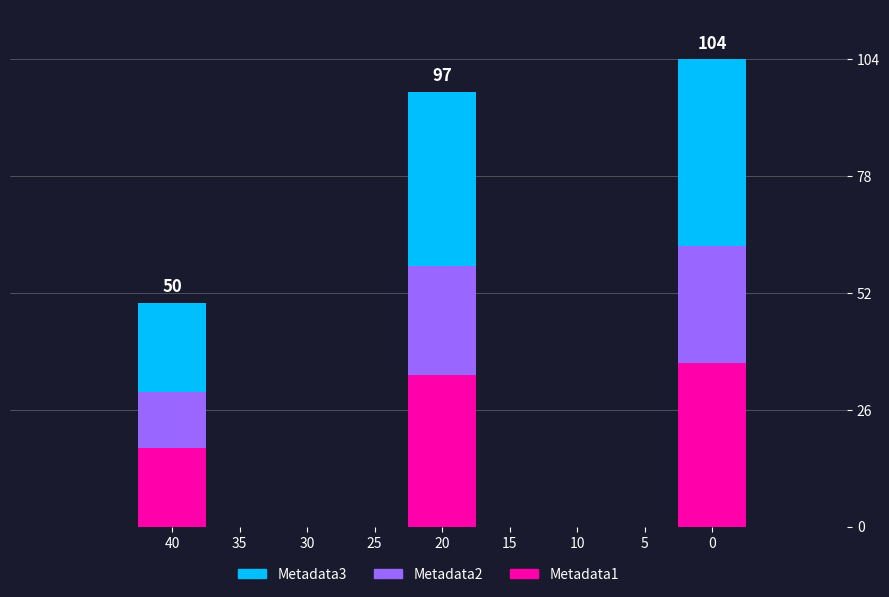

What is the difference between the maximum and minimum values in the Metadata1 series?

19.0